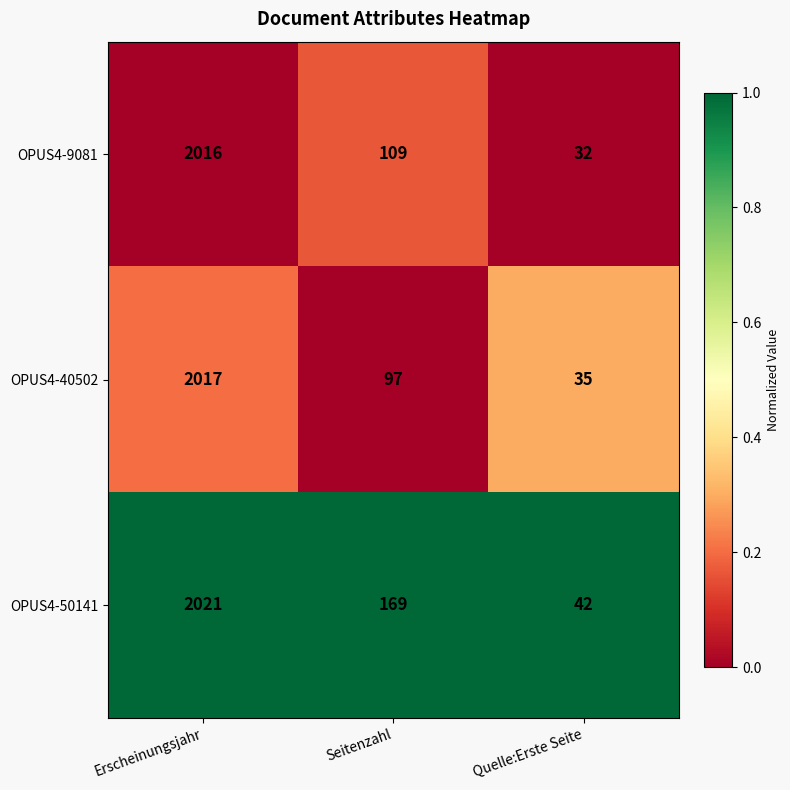

Reading left to right, extract all data points from this chart.

OPUS4-9081: 2016	109	32
OPUS4-40502: 2017	97	35
OPUS4-50141: 2021	169	42